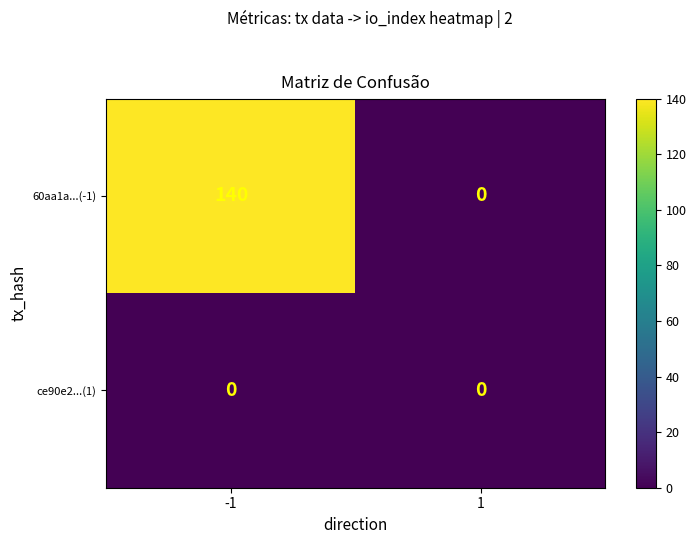

Reading left to right, list all the values displayed in this chart.

60aa1a...(-1): 140	0
ce90e2...(1): 0	0